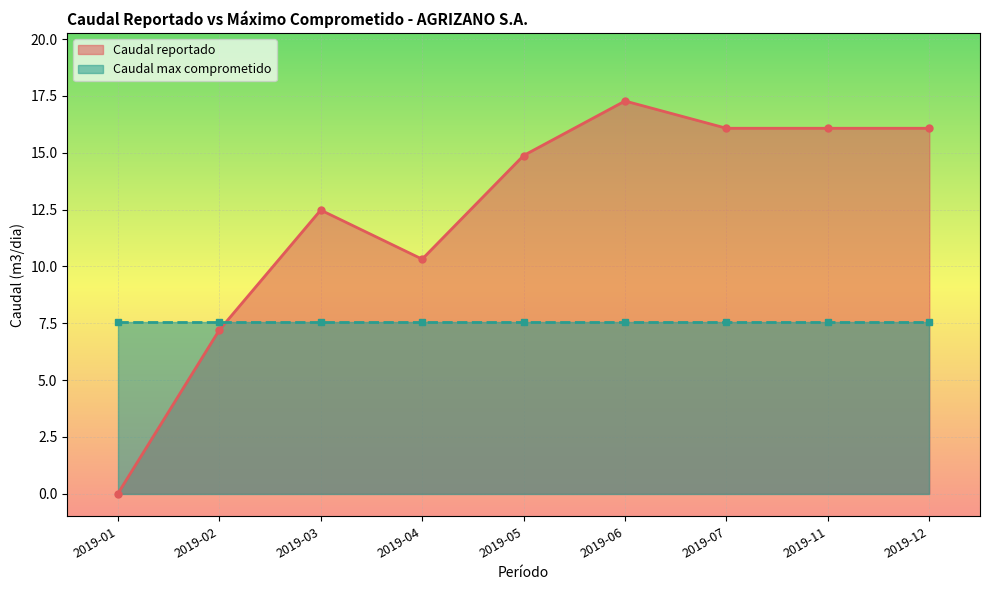

What is the average value?

12.3